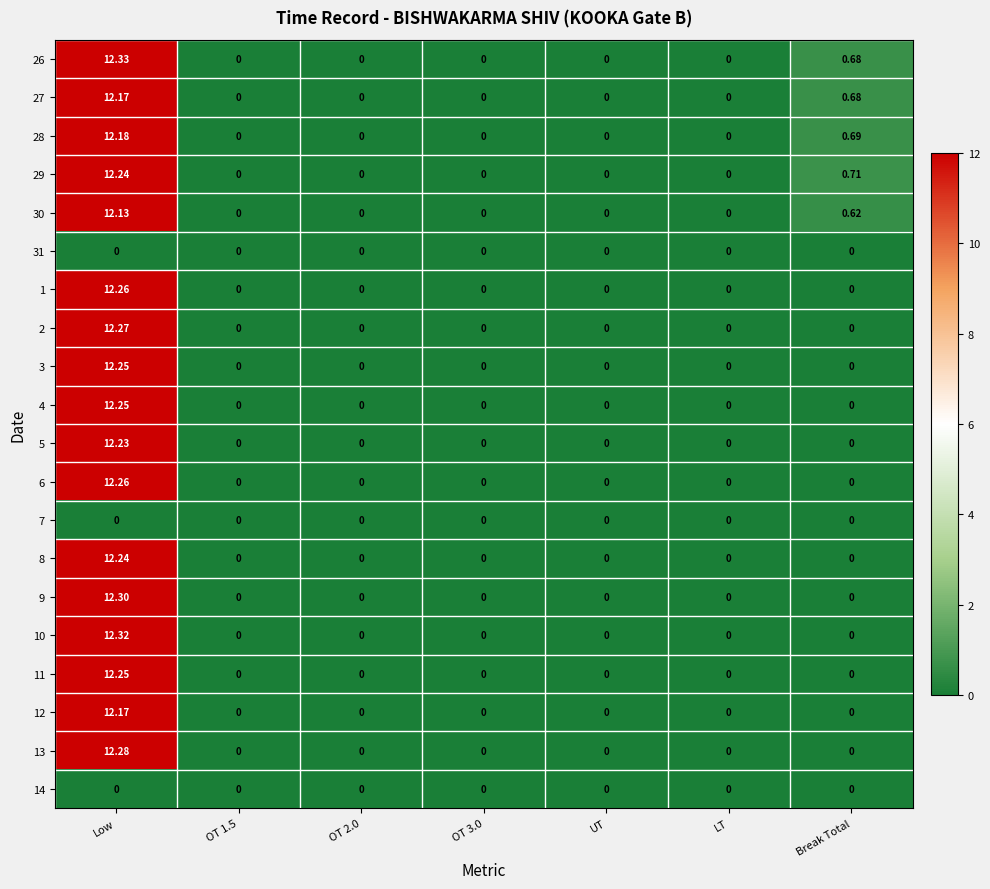

Which series has the largest total across all categories?

26